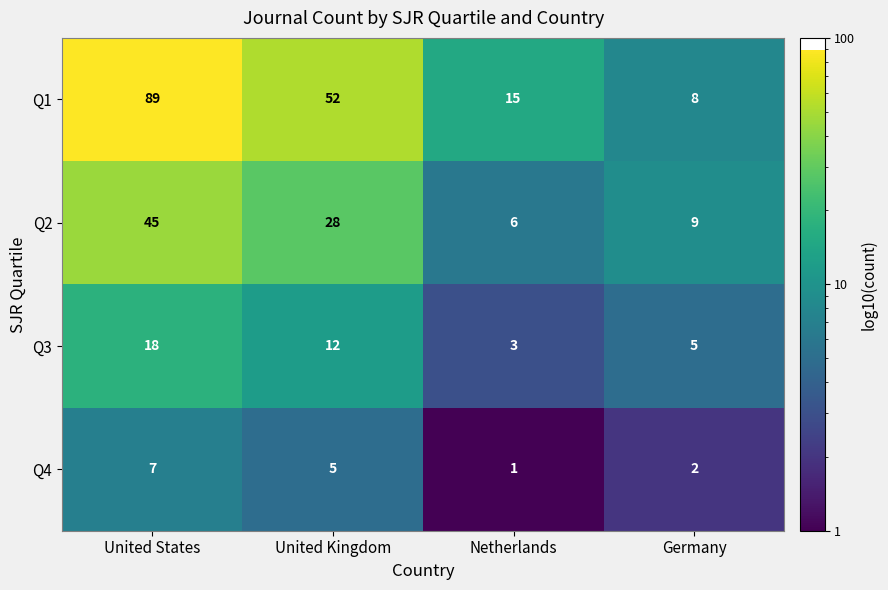

What is the total value across all series at United Kingdom?

97